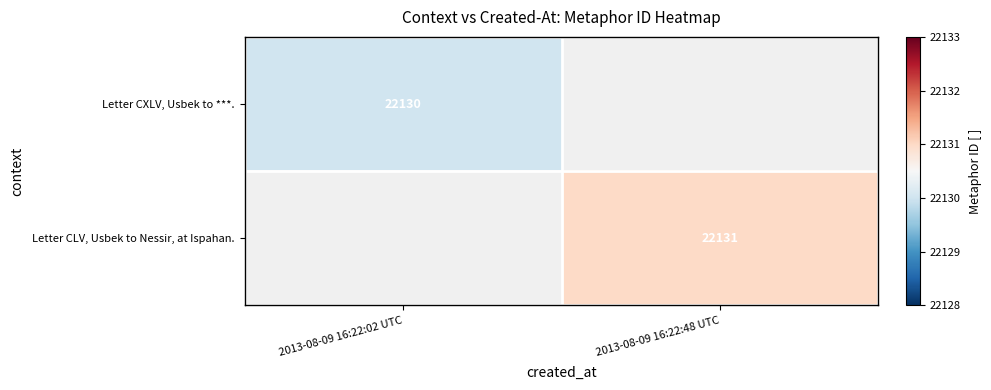

Count the number of categories in the chart.

2